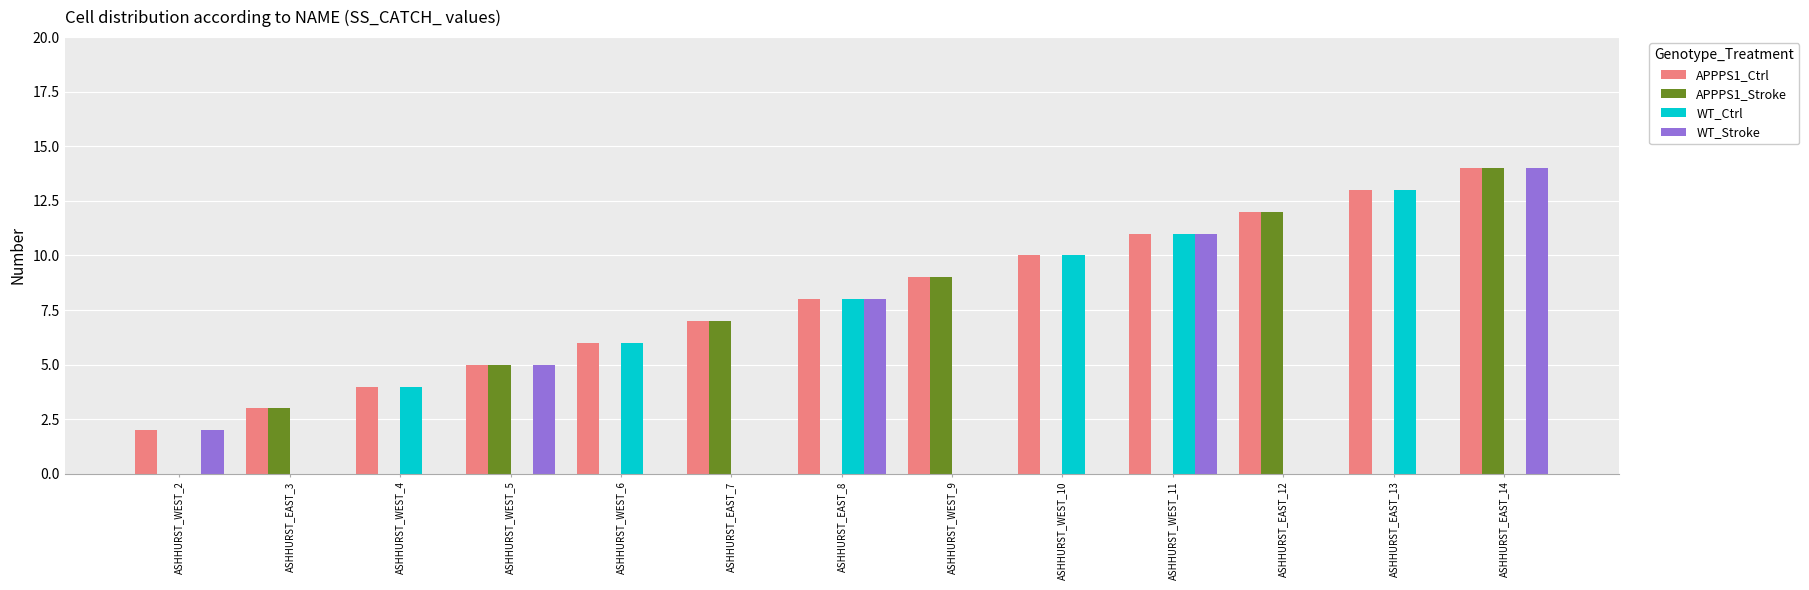

The value of APPPS1_Ctrl at ASHHURST_EAST_3 is 3. True or false?

True